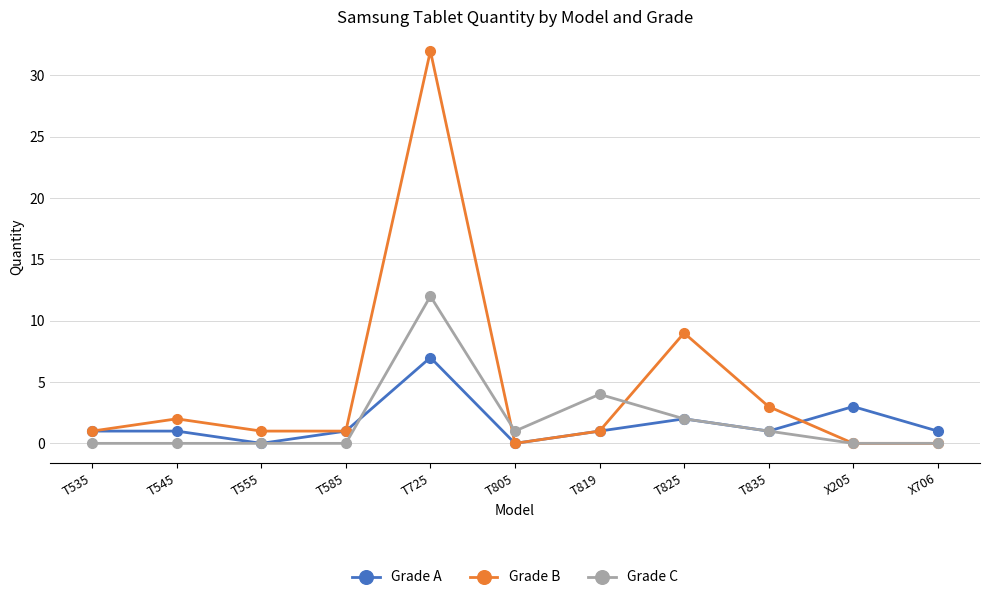

What is the sum of the Grade A values at X205 and T819?

4